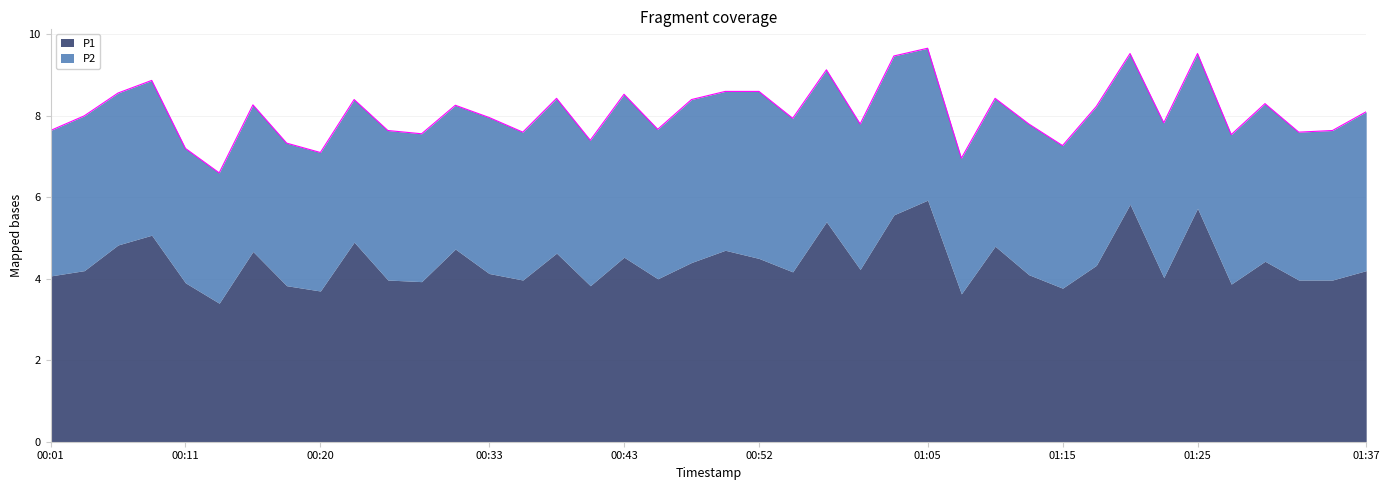

What is the sum of the P1 values at 00:03 and 00:55?

8.4